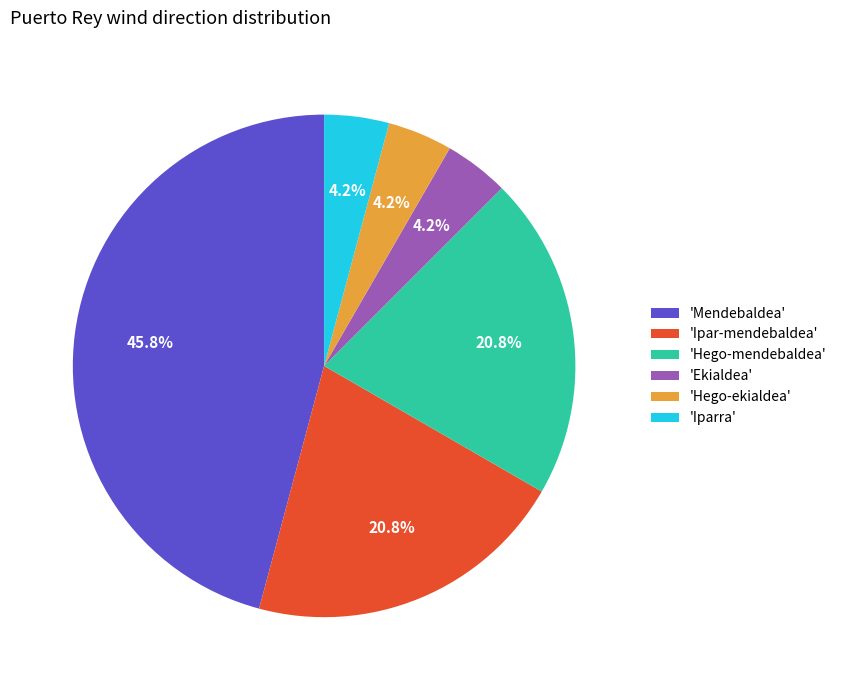

Which slice is the largest?

'Mendebaldea'